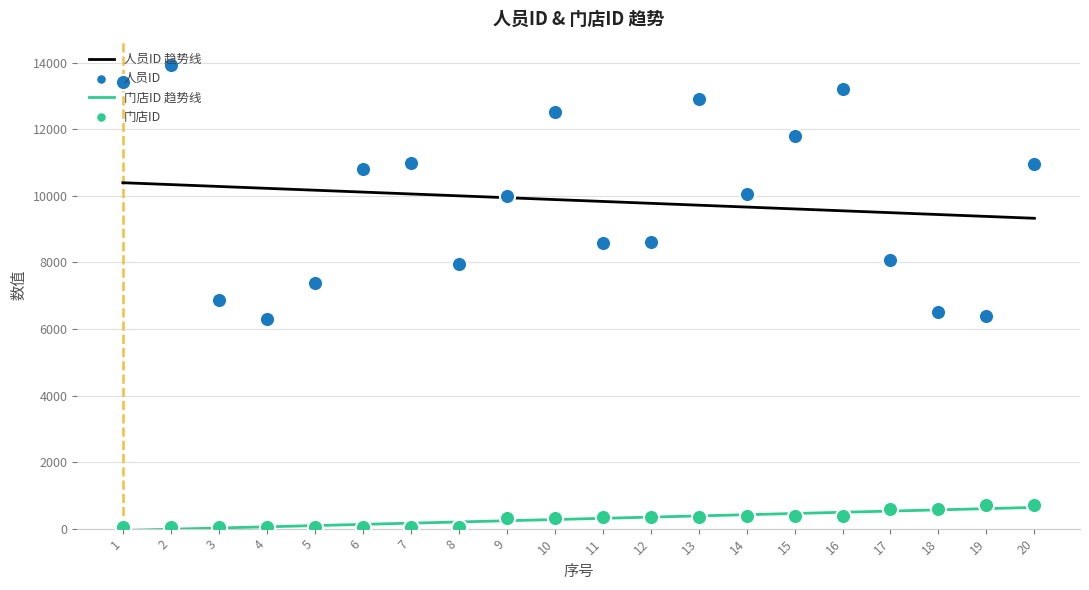

Which series has the largest Y range (max minus min)?

人员ID